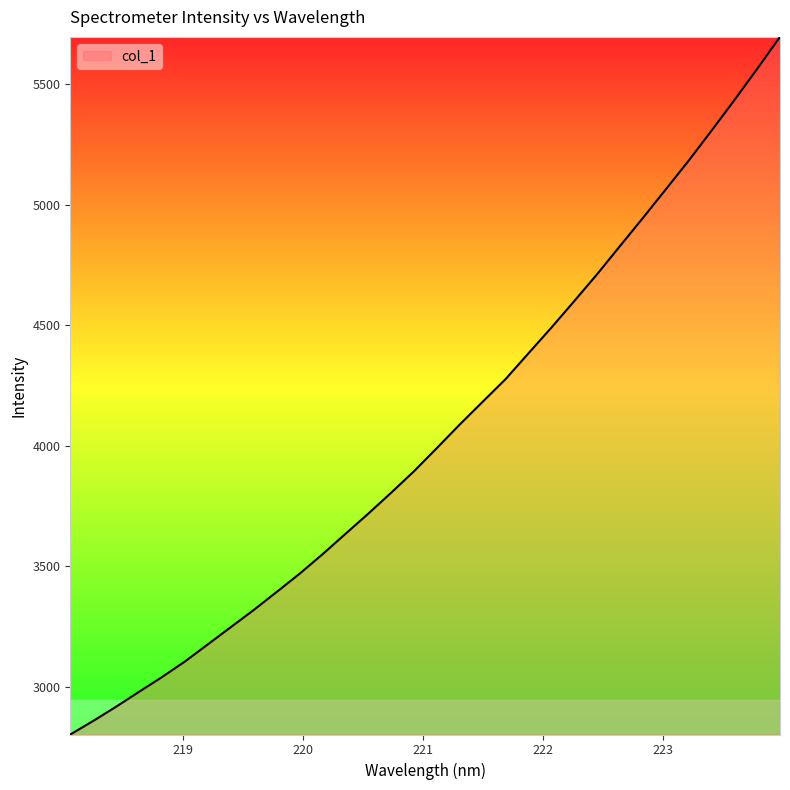

Reading left to right, list all the values displayed in this chart.

2803.5	2859.7	2918.8	2980.6	3041.5	3106.0	3177.0	3248.2	3319.3	3393.9	3469.4	3550.1	3634.4	3718.5	3805.2	3894.5	3990.7	4088.4	4182.6	4276.3	4383.2	4489.6	4599.6	4711.0	4827.9	4944.1	5062.4	5181.5	5305.9	5432.4	5562.3	5695.2